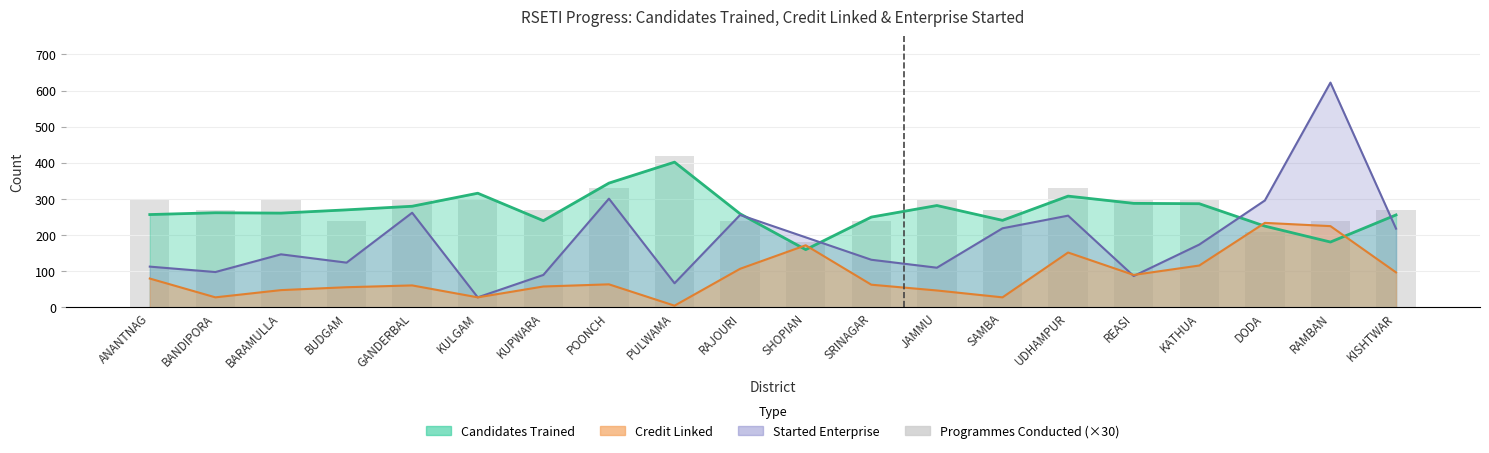

Count the values in the range 240 to 300.

15